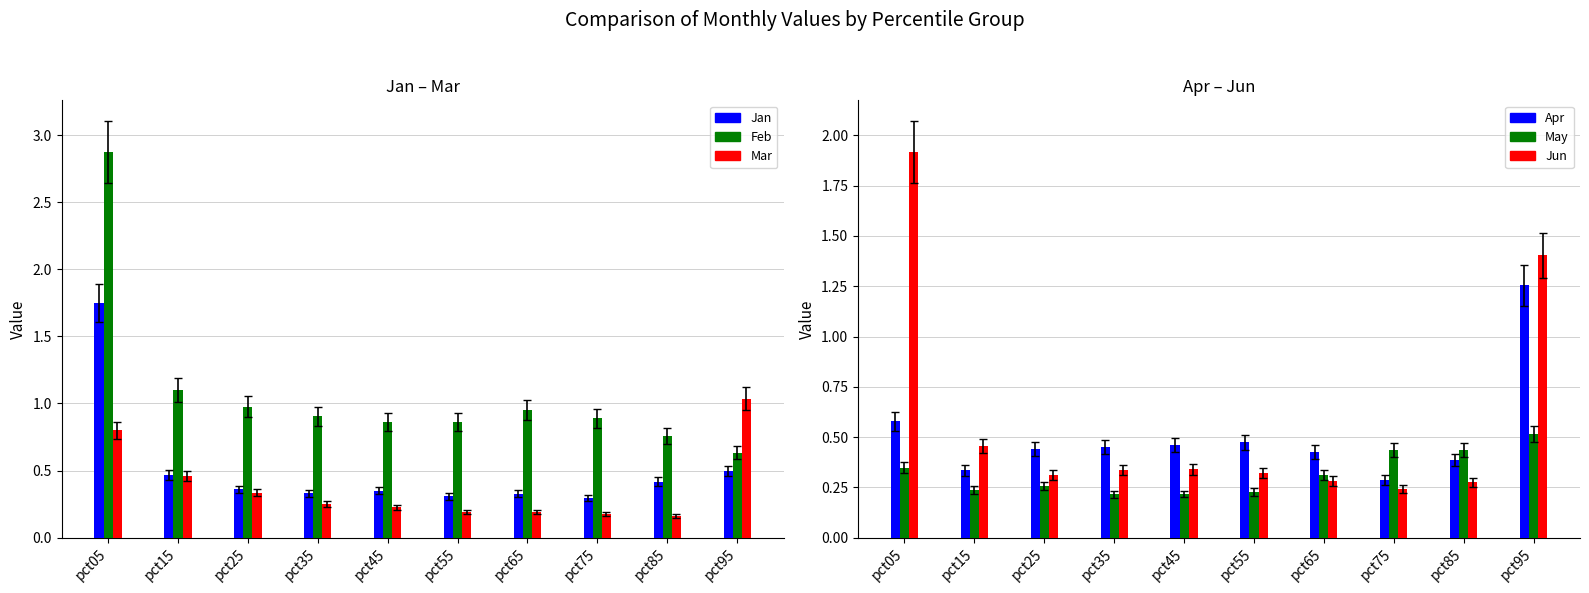

What is the difference between the maximum and minimum values in the Jan series?

1.5